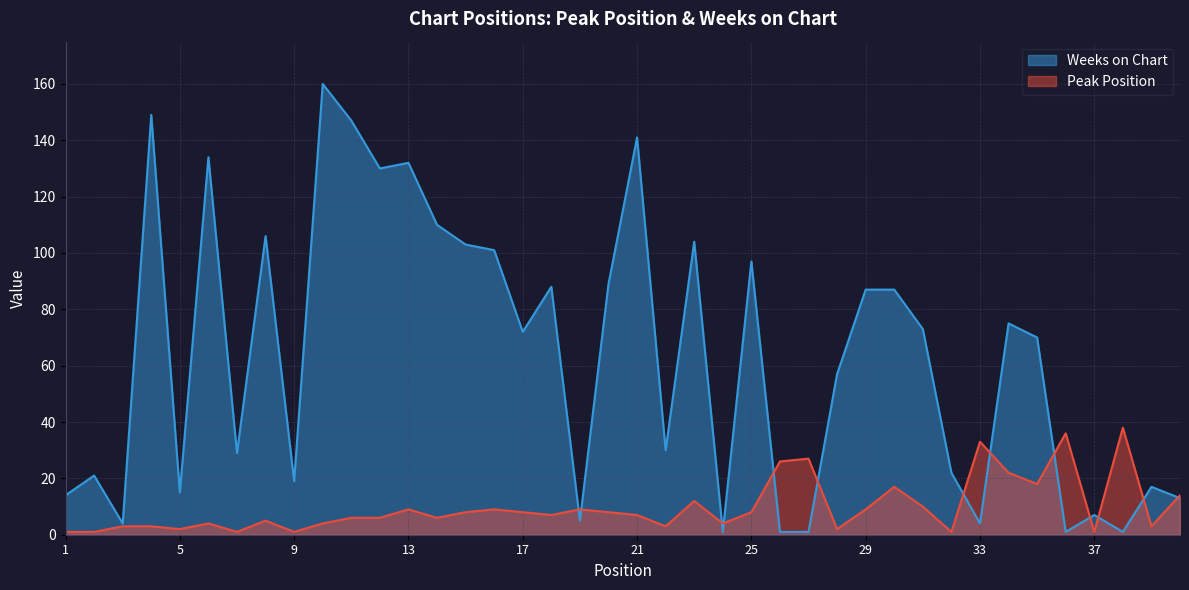

True or false: Weeks on Chart has a value of 40 at 23.

False